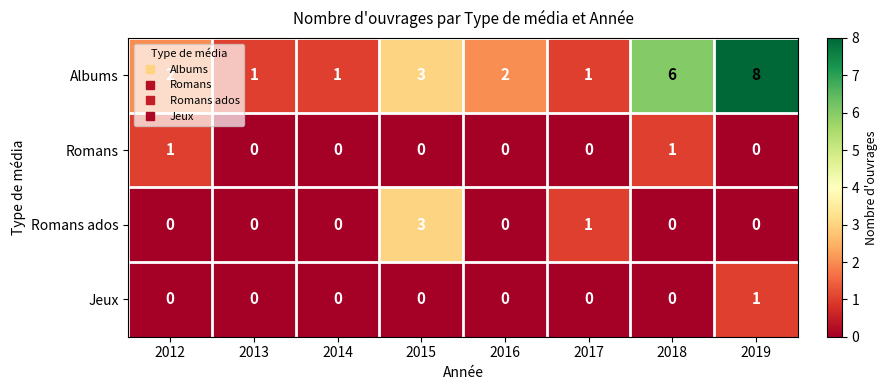

The Romans ados series shows 1 at 2015. True or false?

False